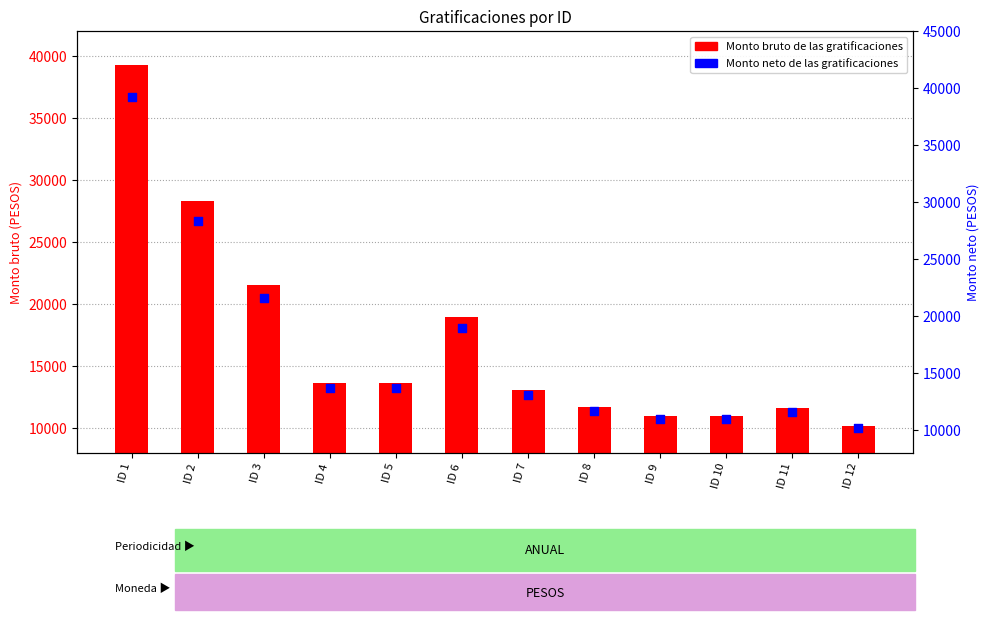

At which category is the sum across all series the highest?

ID 1